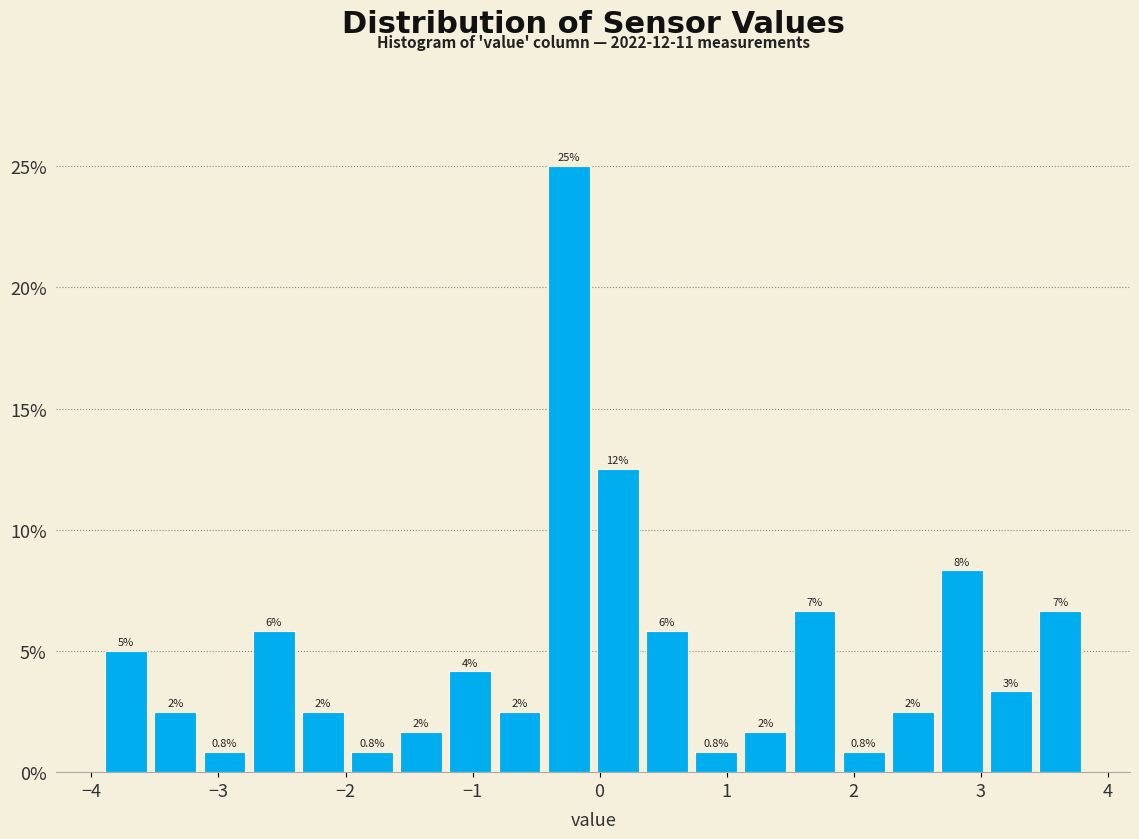

Around what value on the x-axis is the tallest bar? Give the approximate position of its centre, as read against the axis.

-0.2